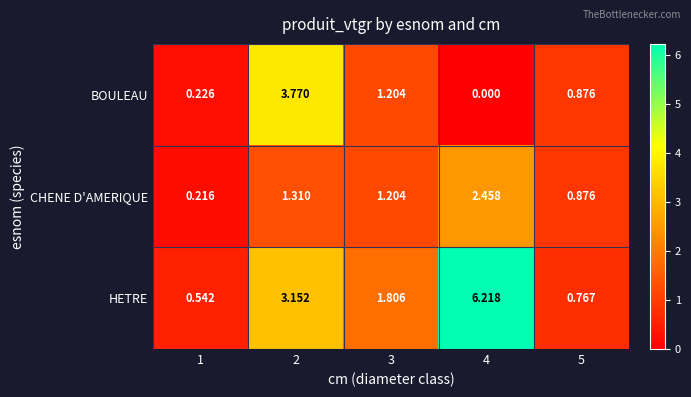

Which series has the largest total across all categories?

HETRE